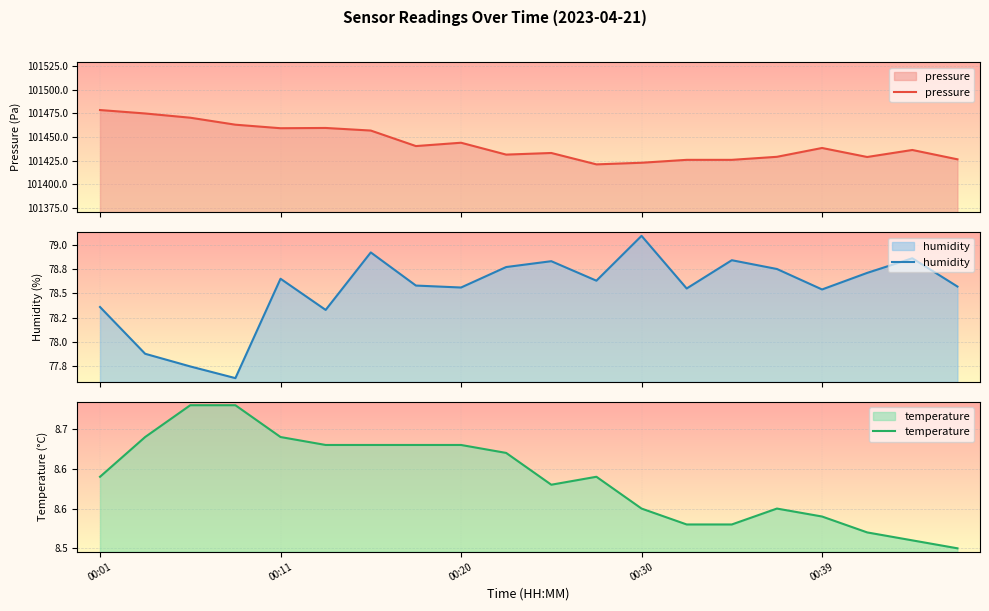

How many lines are shown in the chart?

3